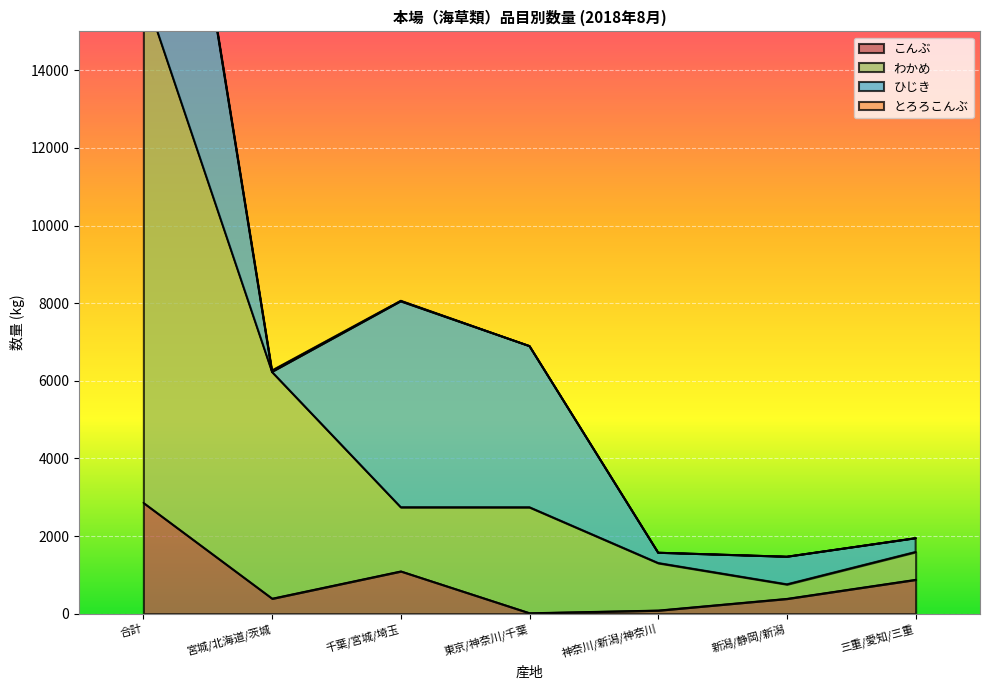

At which label does わかめ first exceed 2741?

合計